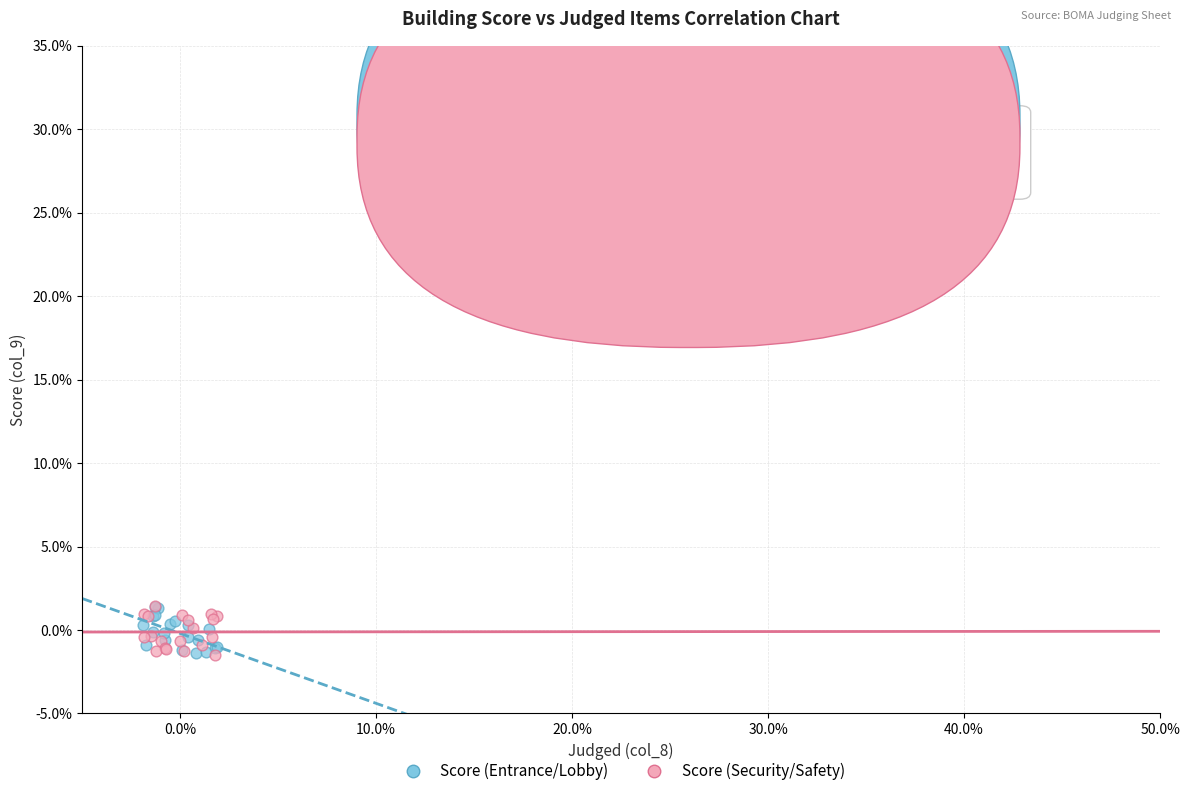

What are all the series names shown in the legend?

Score (Entrance/Lobby), Score (Security/Safety)